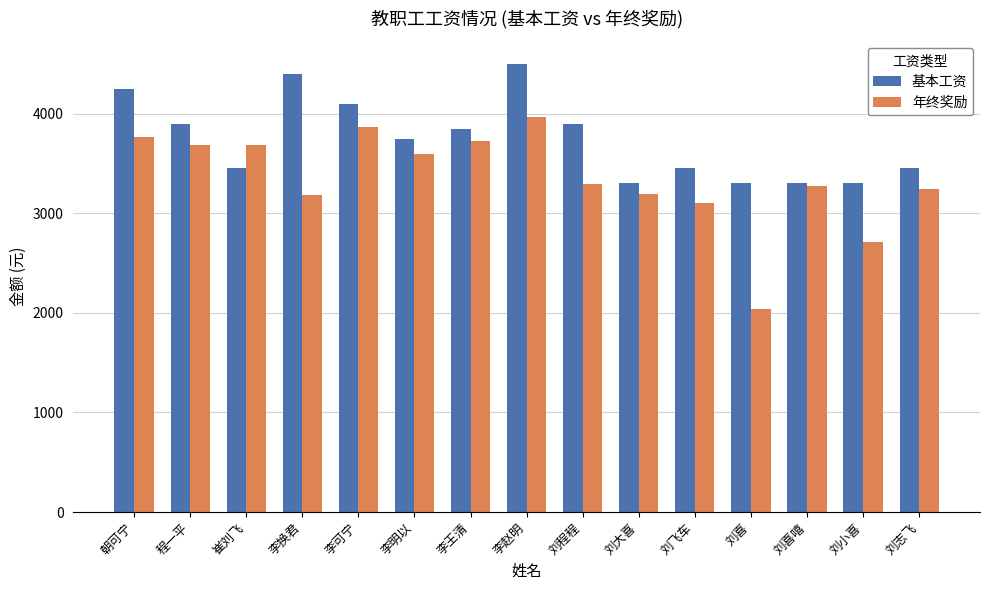

What value does the 年终奖励 series have at 刘喜嘻, to the nearest 50?

3250